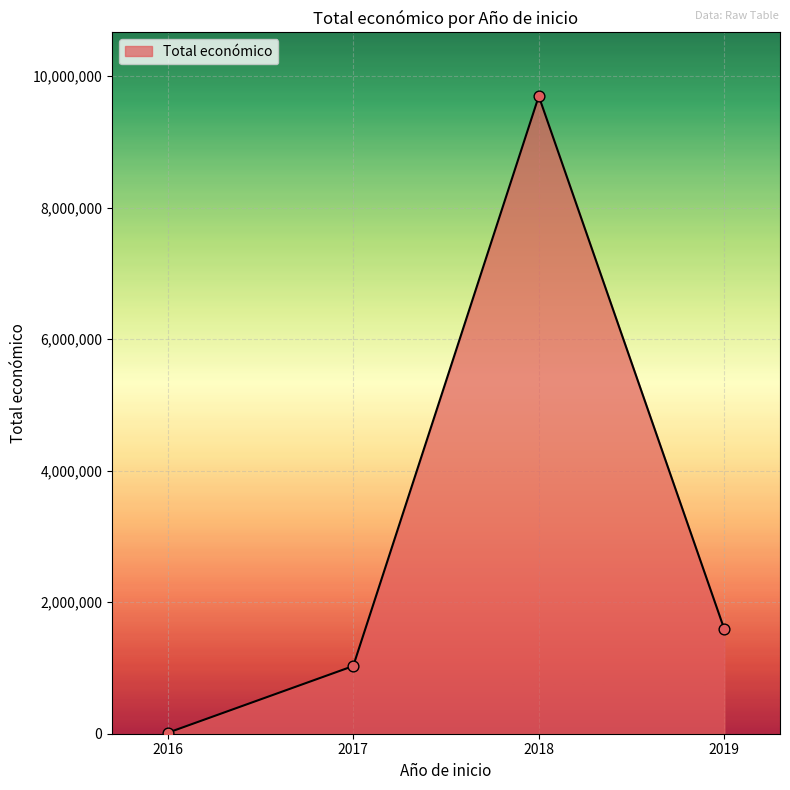

What is the change in value from 2018 to 2019?

-8108111